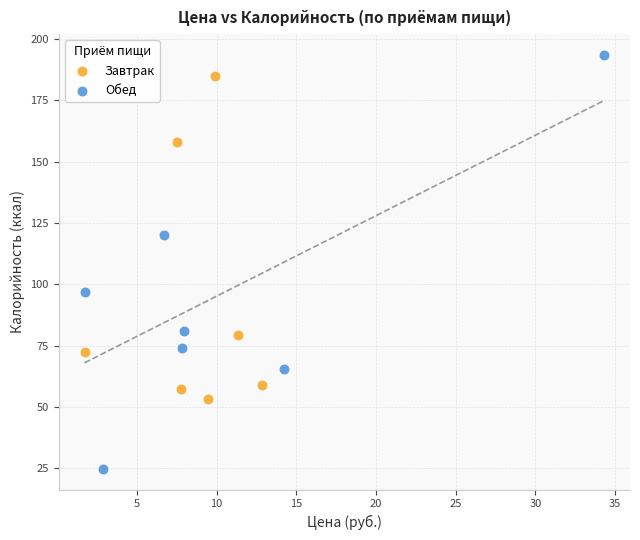

Which series reaches the maximum Y coordinate?

Обед